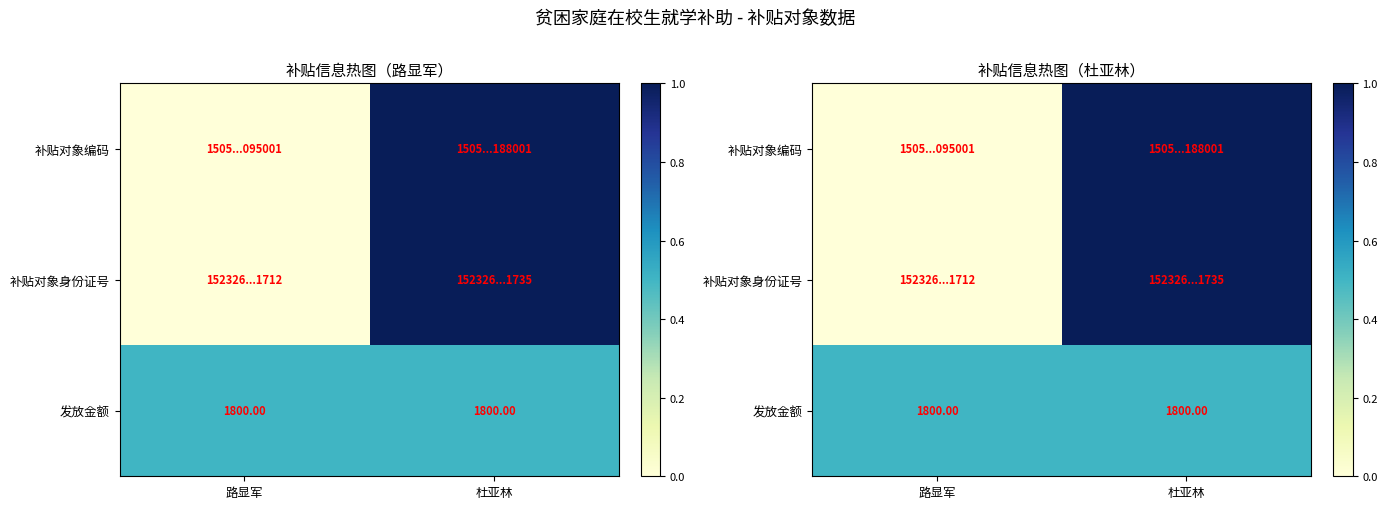

What is the lowest value of the 发放金额 series?

0.5